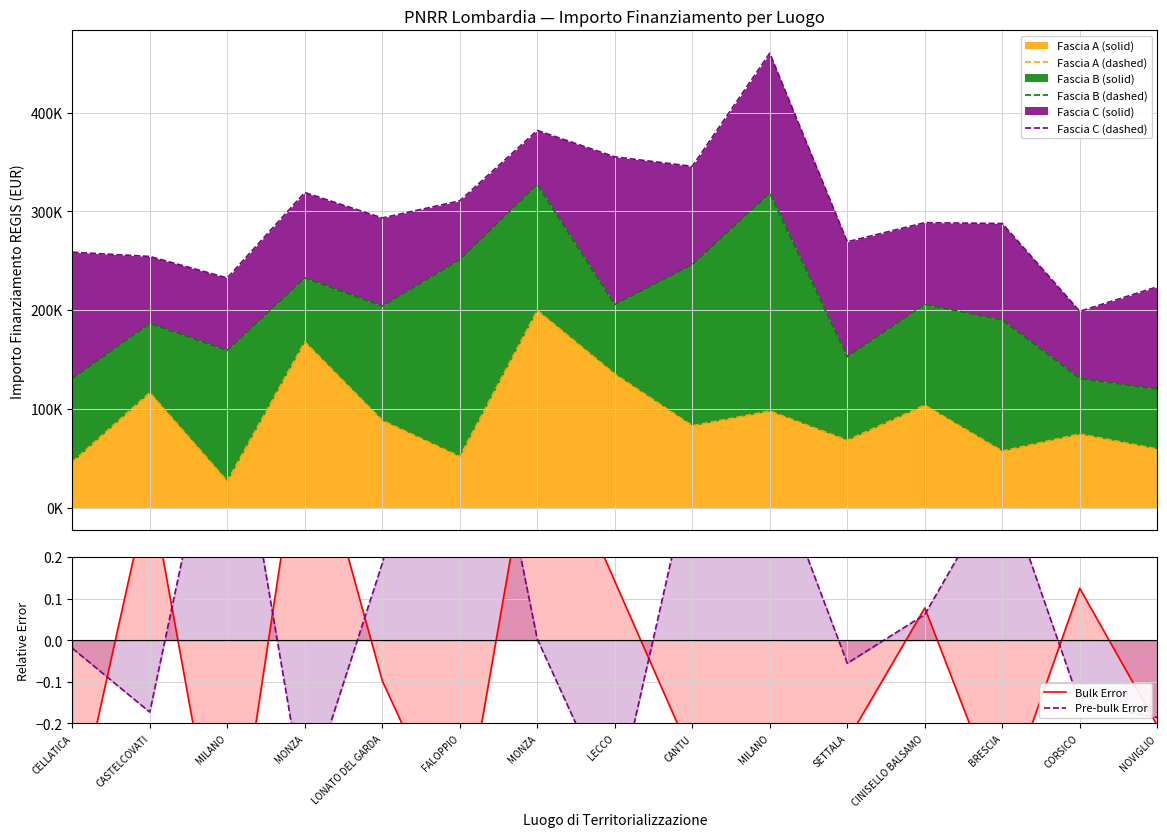

The value of Pre-bulk Error at CORSICO is -0.2. True or false?

True